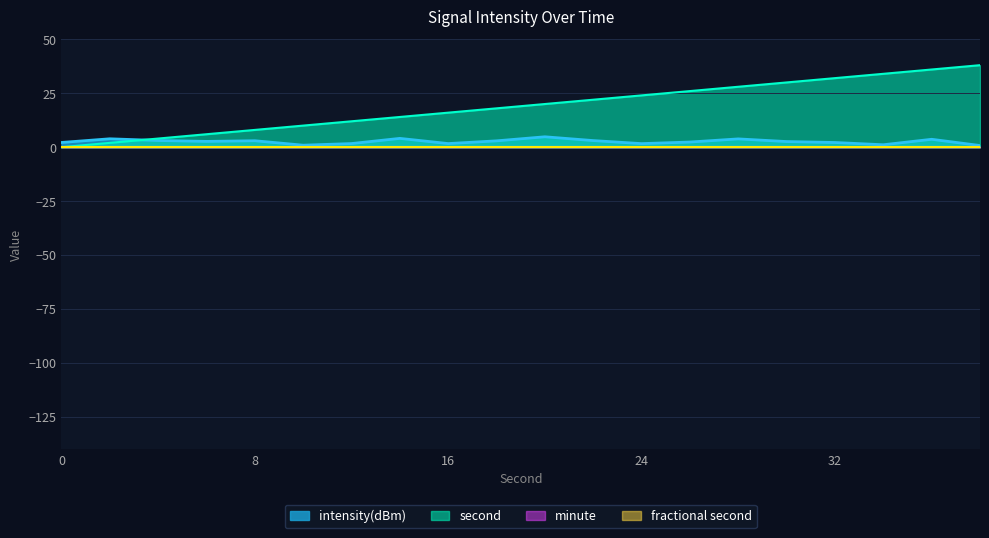

Does the chart display data point markers on the line(s)?

No